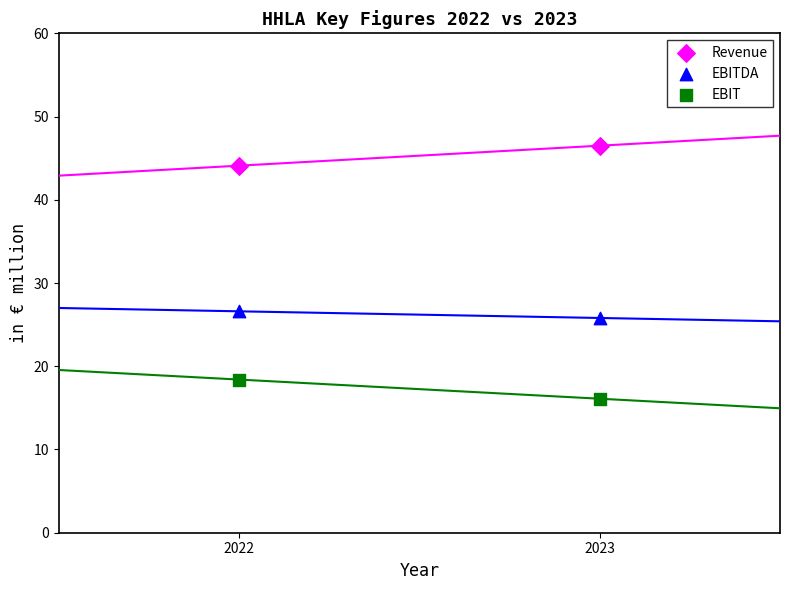

Across all series, what Y value is closest to 31?

26.6